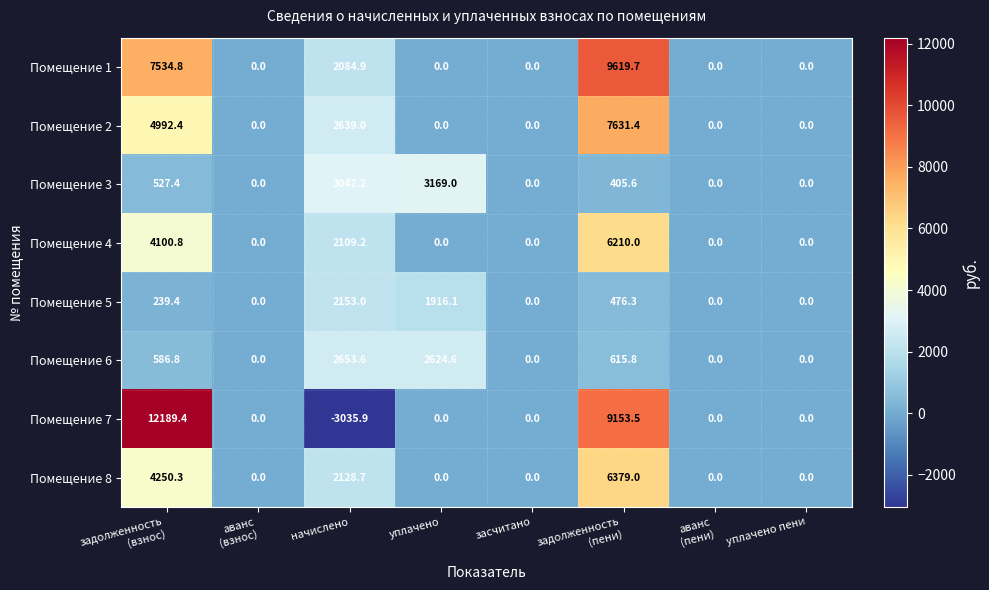

What is the average value of the Помещение 5 series?

598.1